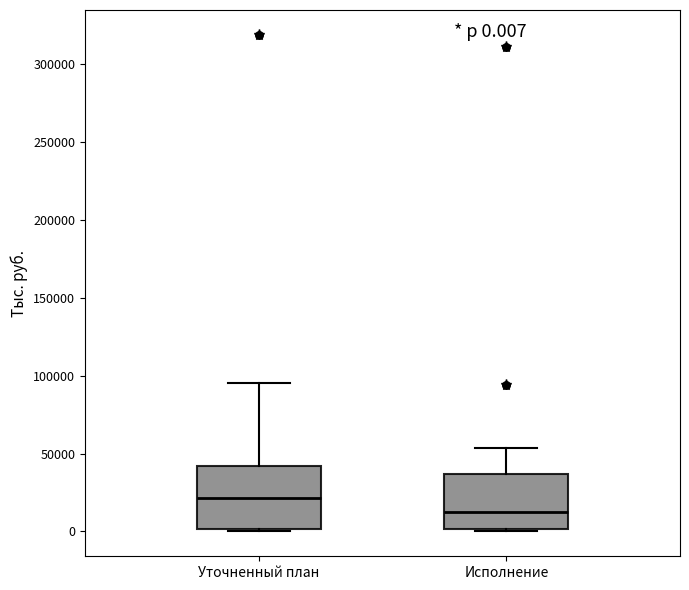

Which box's median line is the lowest?

Исполнение